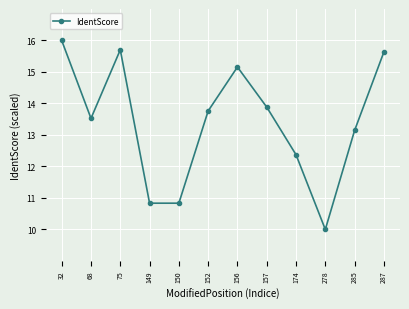

Reading left to right, transcribe all the data shown in this chart.

16.0	13.5	15.7	10.8	10.8	13.8	15.2	13.9	12.4	10.0	13.1	15.6